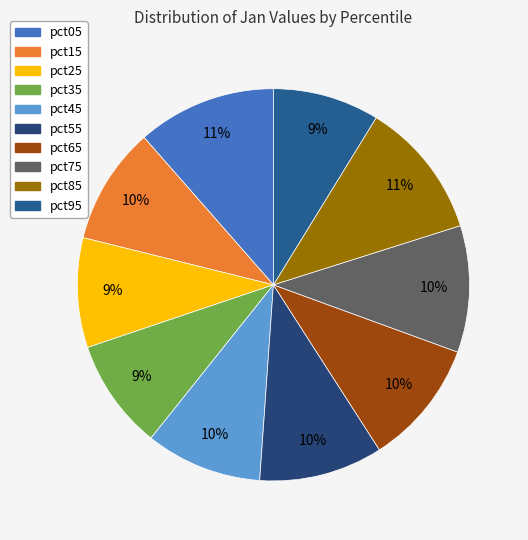

To the nearest percent, what is the combined percentage of pct45 and pct15?

19%